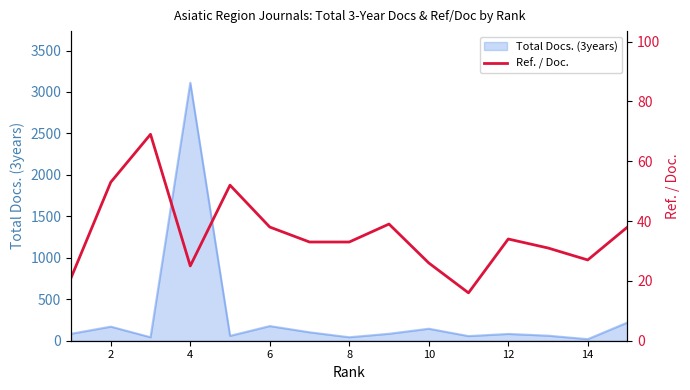

How many values are below 33?

6